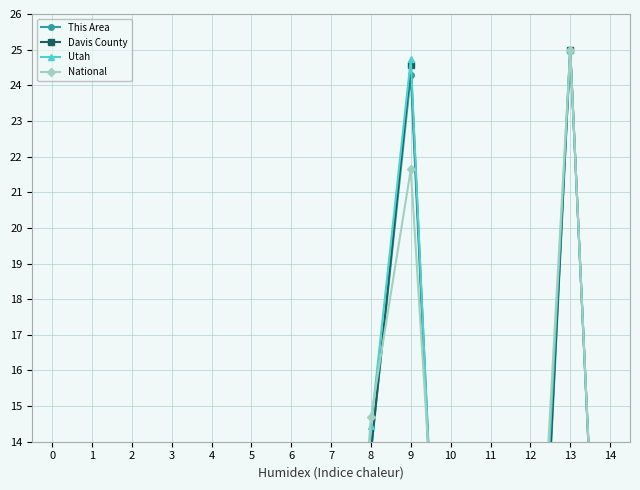

Rank the series at 7 from highest to lowest value.

Utah, National, Davis County, This Area